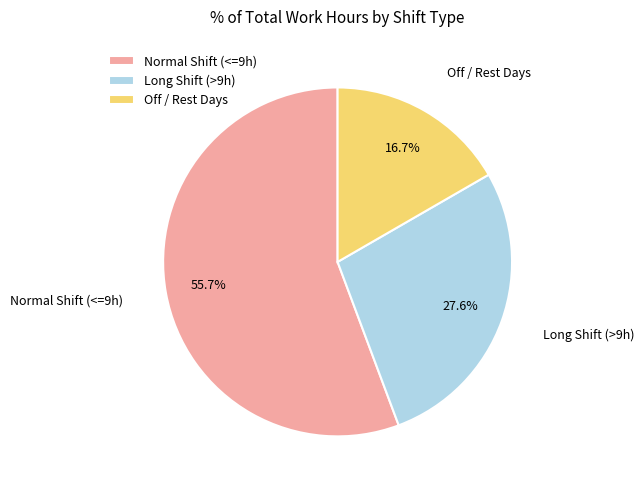

Which has a higher value, Off / Rest Days or Long Shift (>9h)?

Long Shift (>9h)